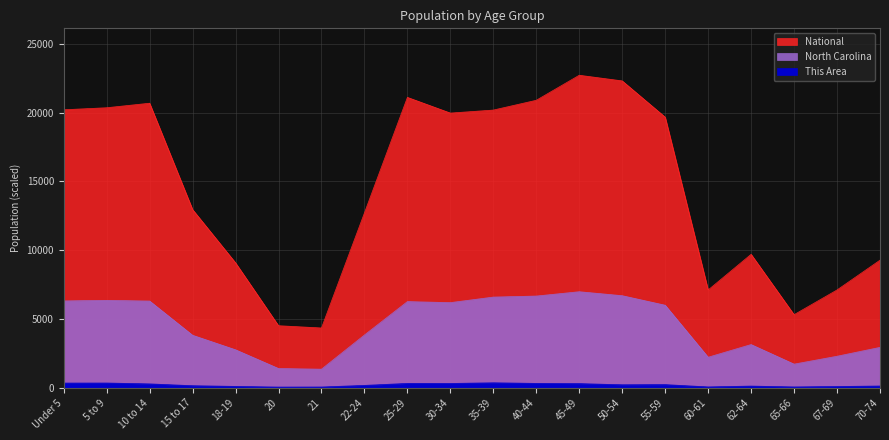

Count the number of data series in this chart.

3